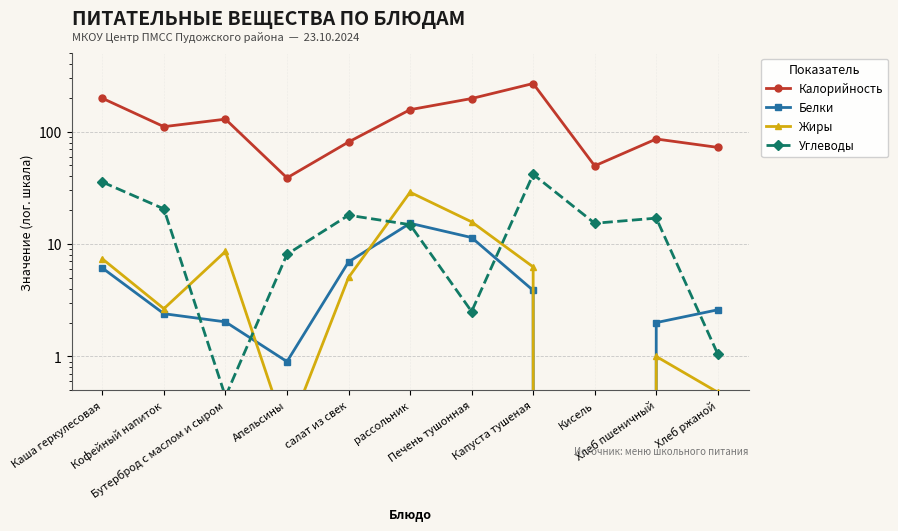

How many lines are shown in the chart?

4